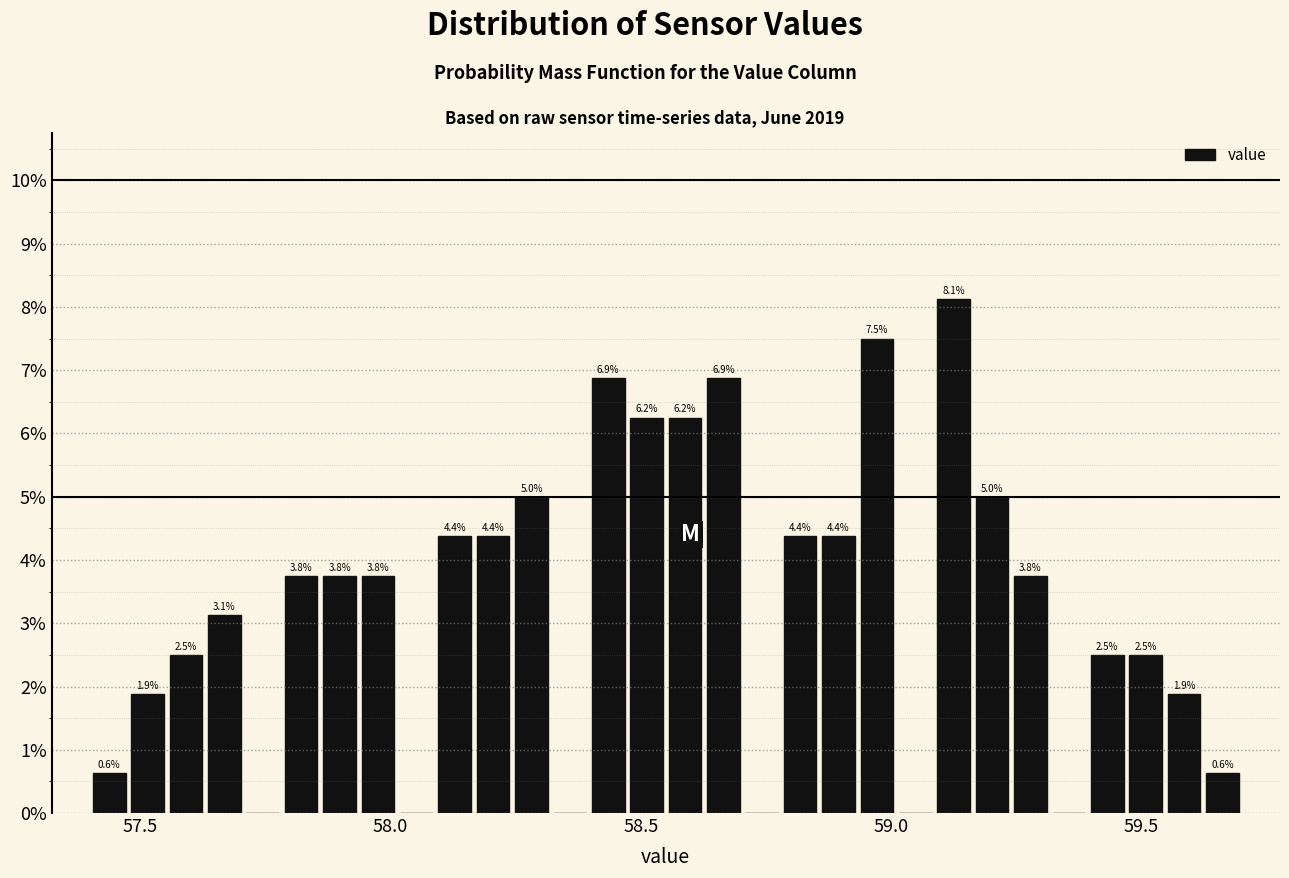

Around what value on the x-axis is the tallest bar? Give the approximate position of its centre, as read against the axis.

59.15